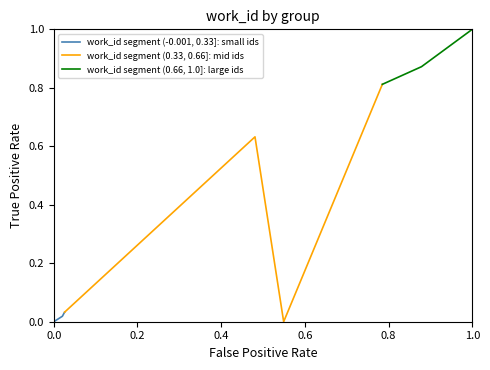

How many interior local peaks does the work_id segment (0.33, 0.66]: mid ids series have?

1